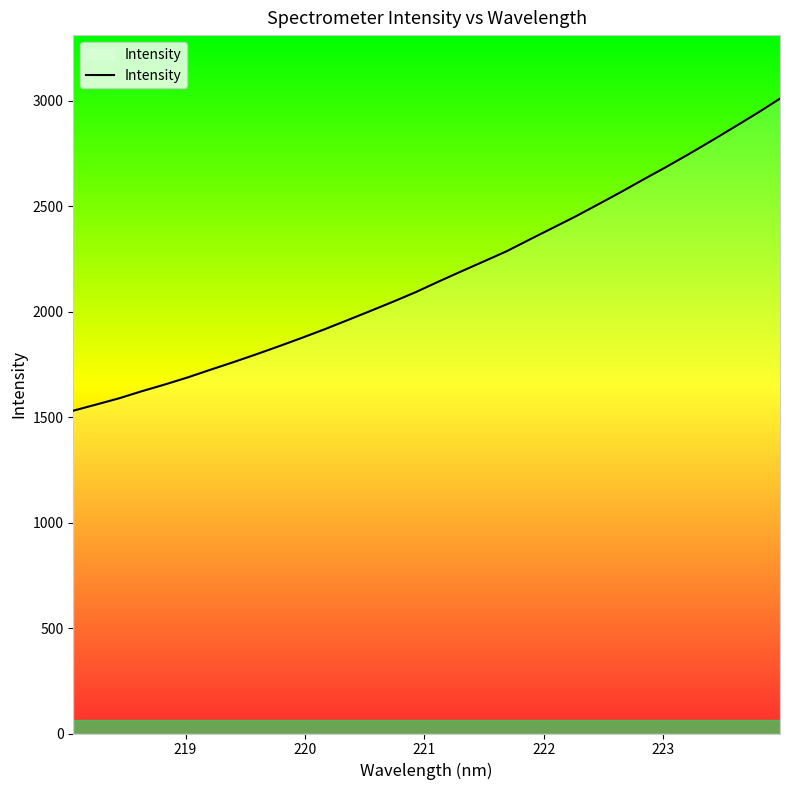

What is the difference between the maximum and minimum values?

1479.9